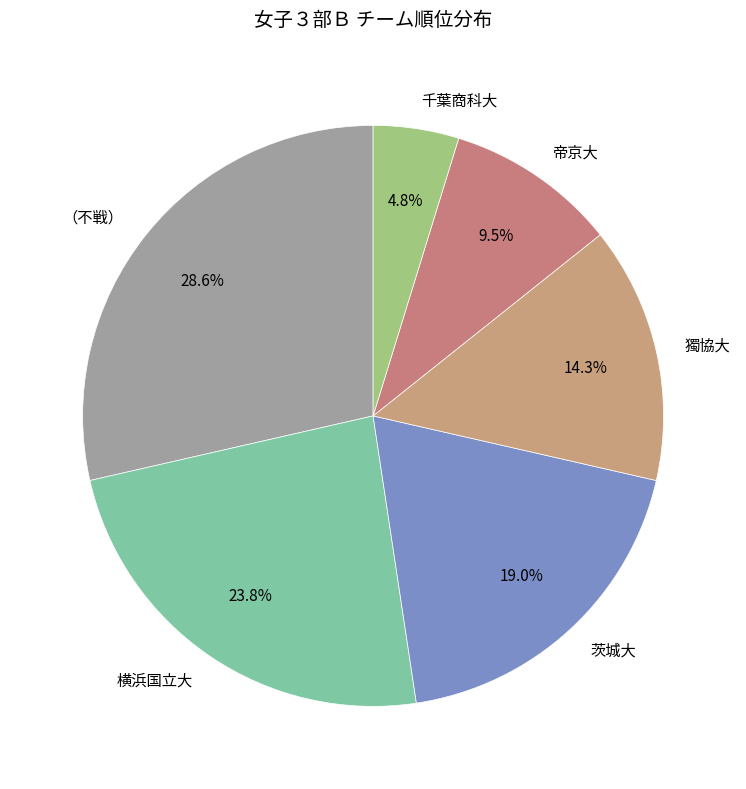

How many segments does this pie chart have?

6